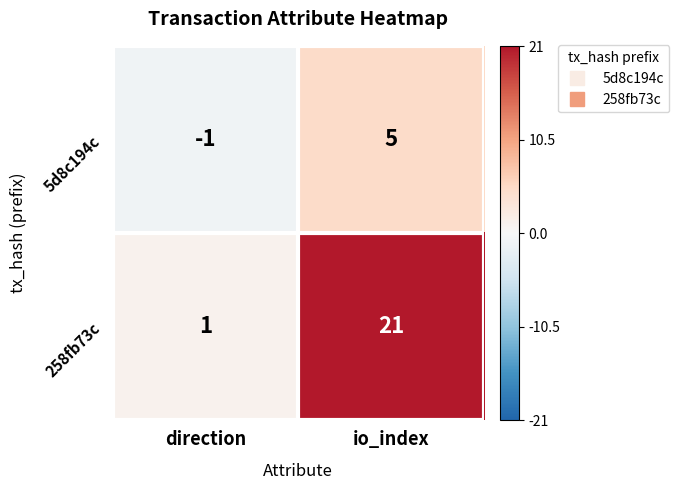

What is the sum of all 5d8c194c values?

4